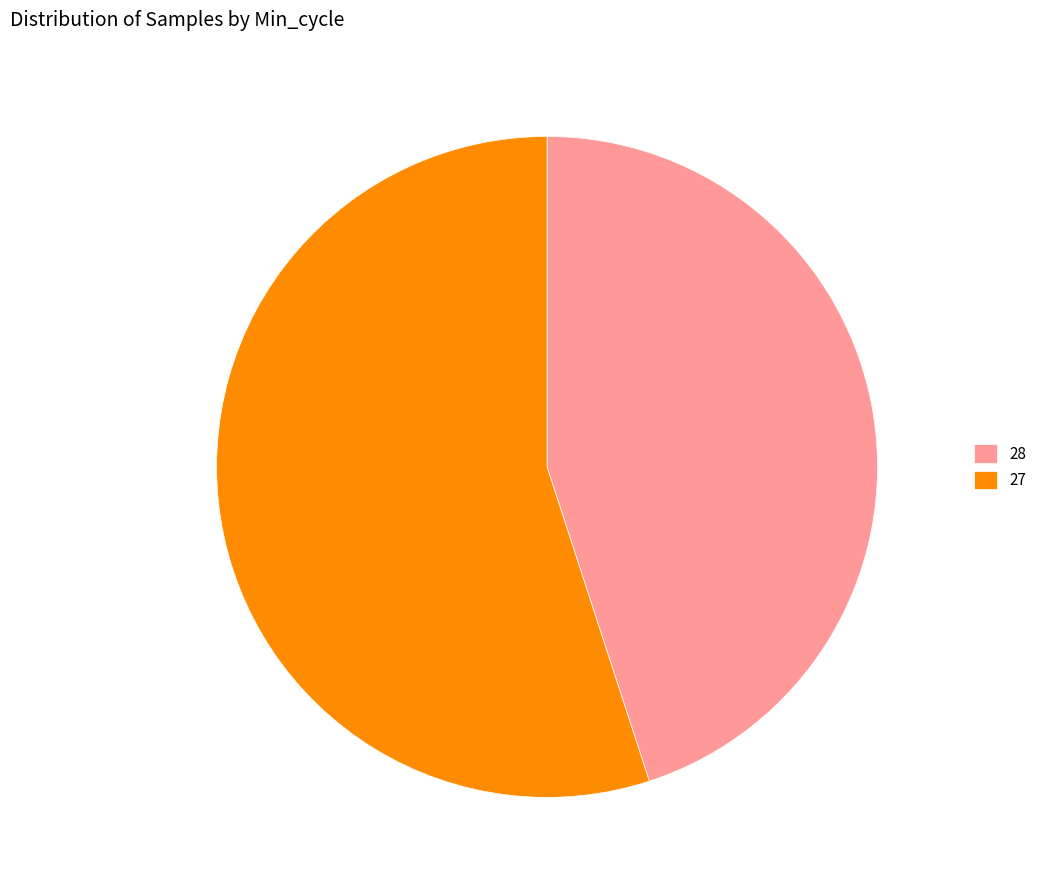

Which category has the biggest portion of the pie?

27